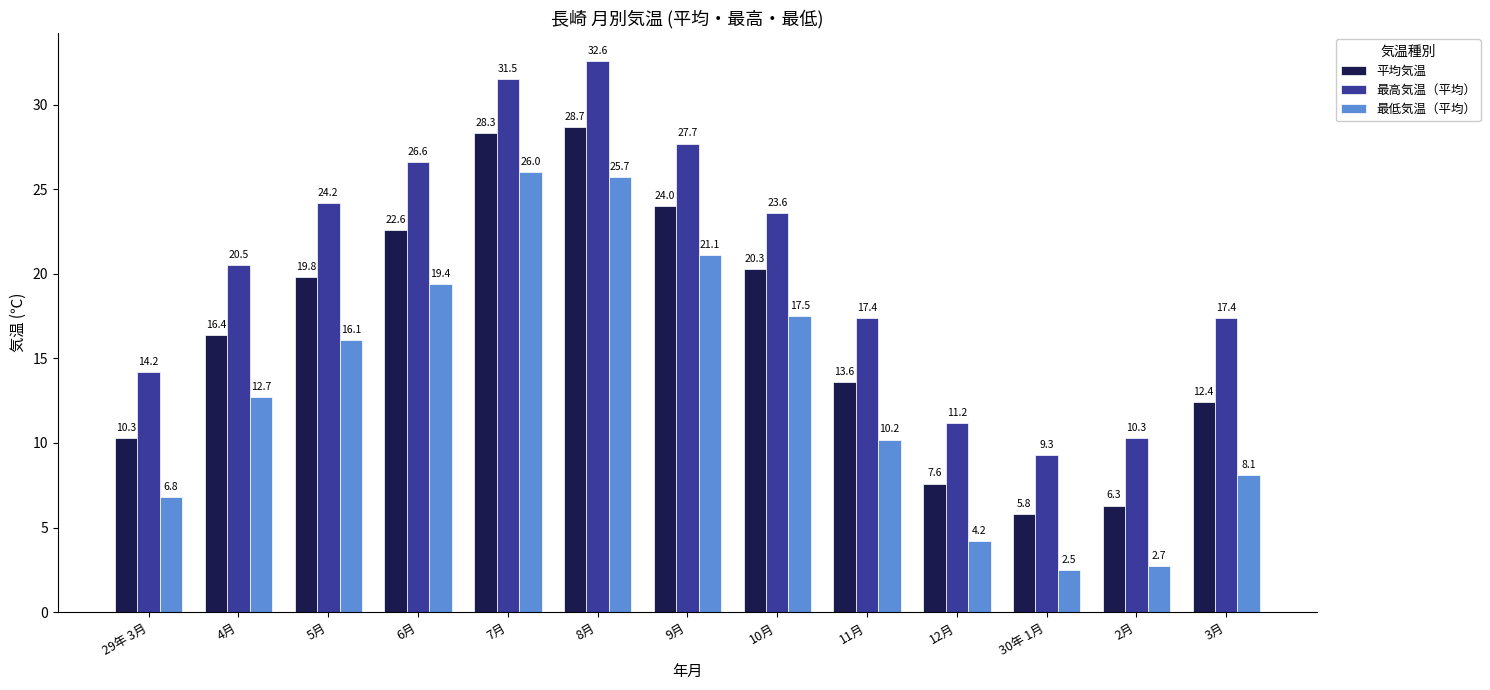

Which category has the lowest value in the 最低気温（平均） series?

30年 1月